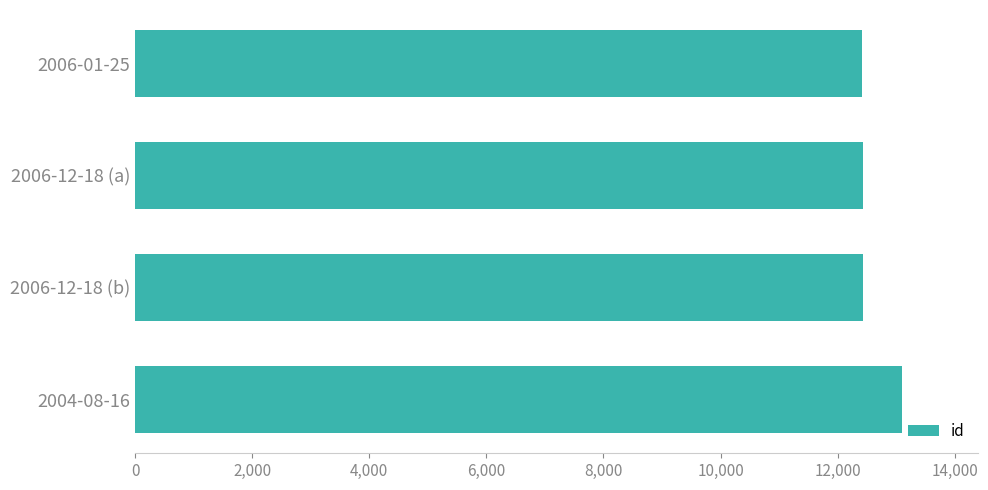

What is the ratio of the value at 2006-12-18 (a) to the value at 2006-12-18 (b)?

1.0